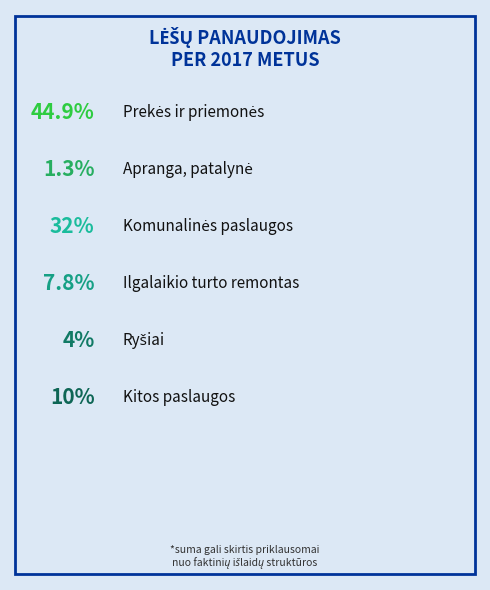

To the nearest percent, what is the combined percentage of Prekės ir priemonės and Komunalinės paslaugos?

77%